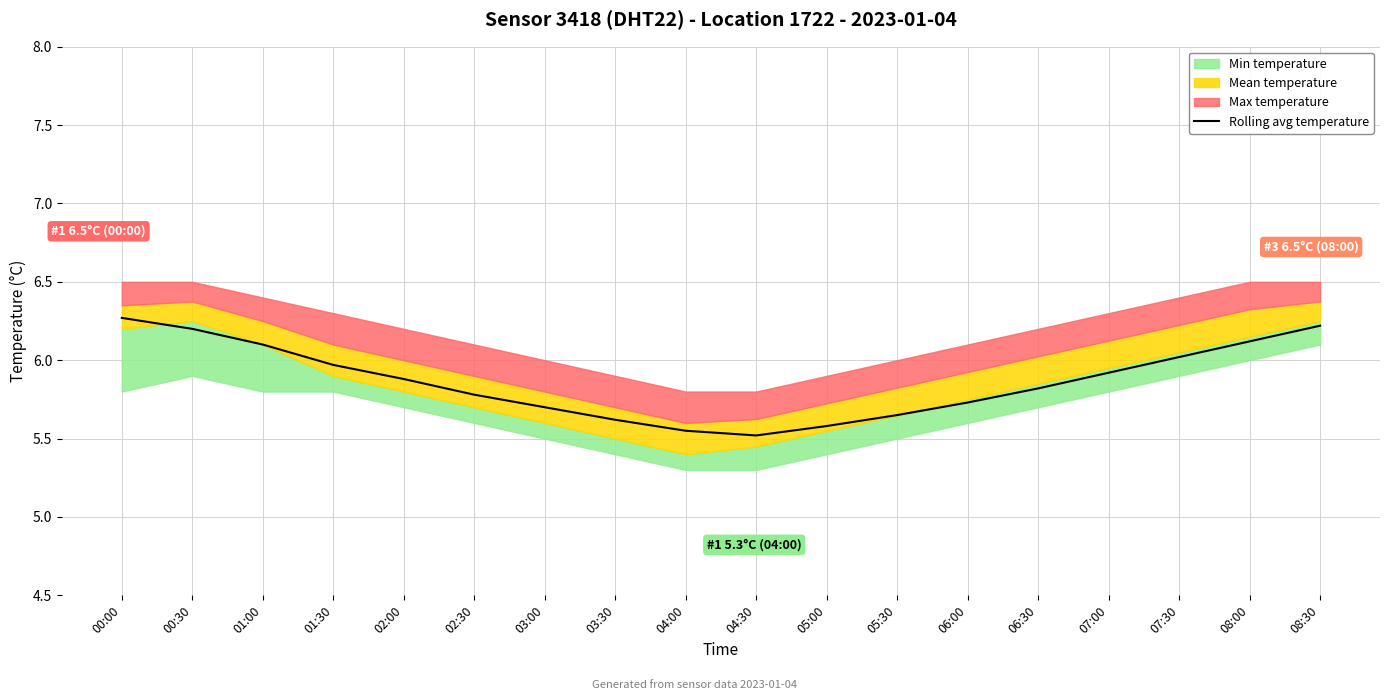

The value of Rolling avg temperature at 06:30 is 8.9. True or false?

False